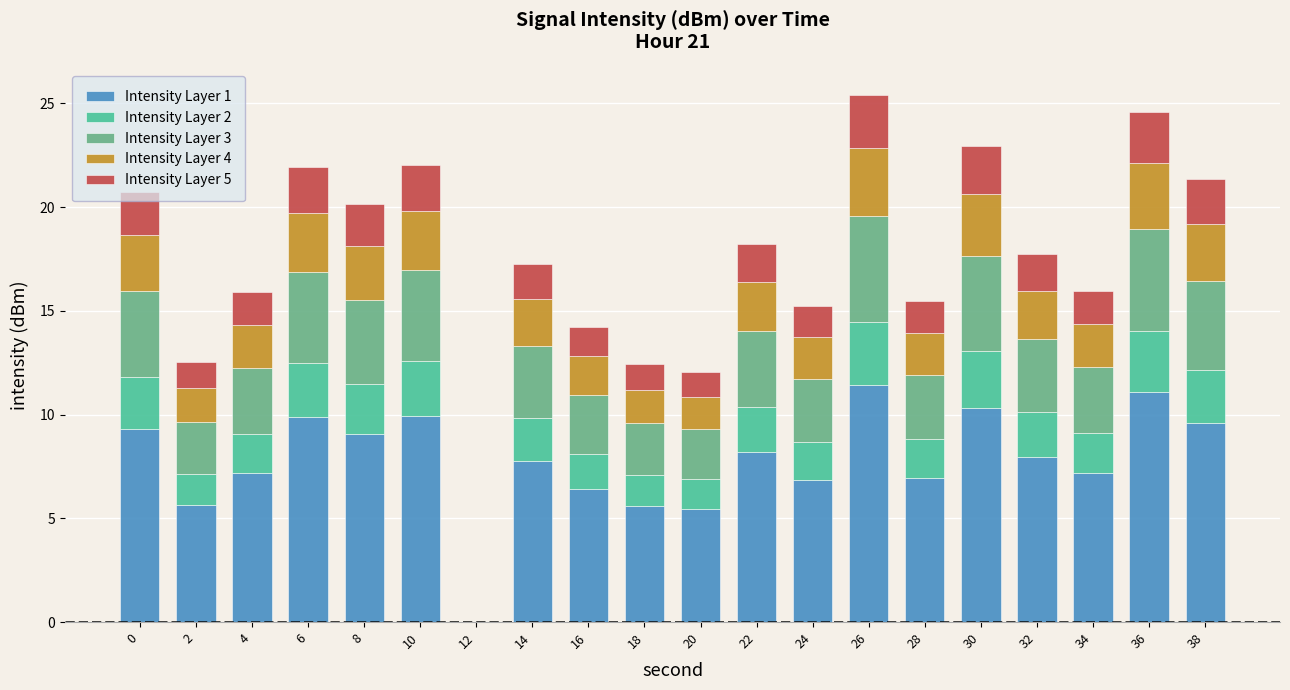

What is the total value across all series at 6?

21.9